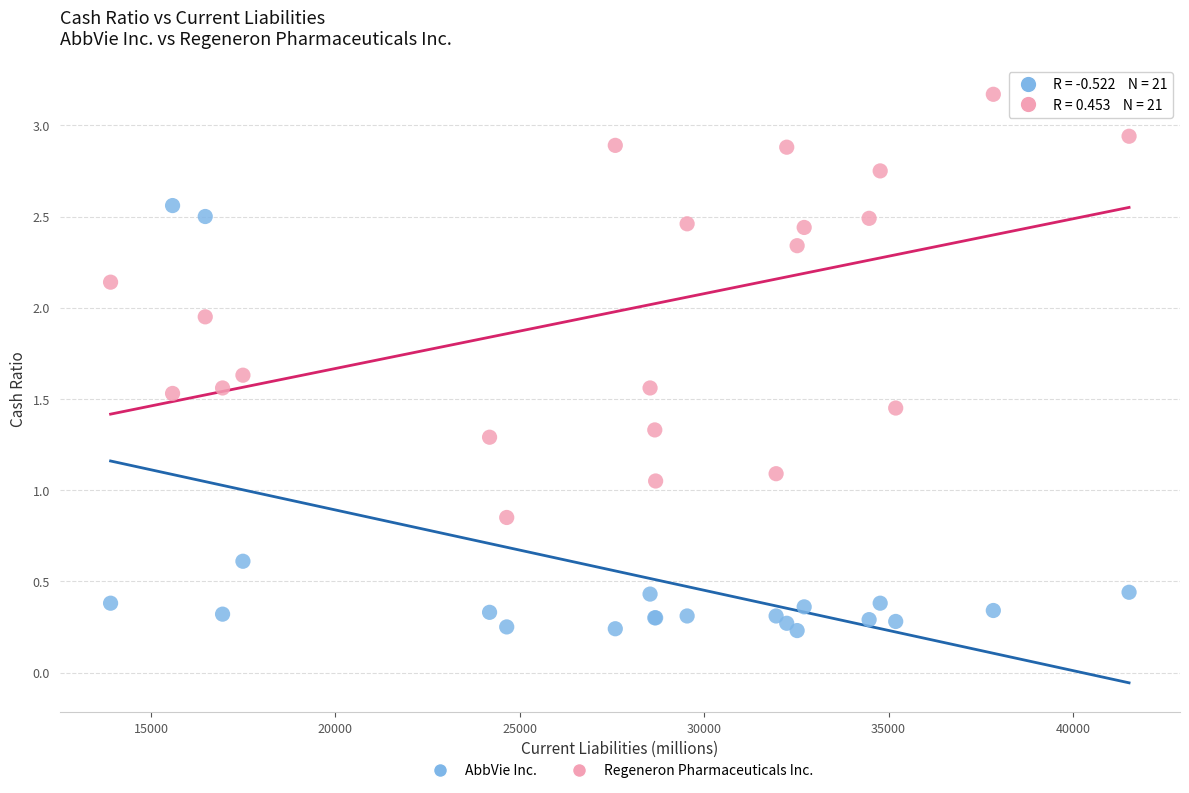

What is the X range (max minus min) for the scatter plot?

27618.0